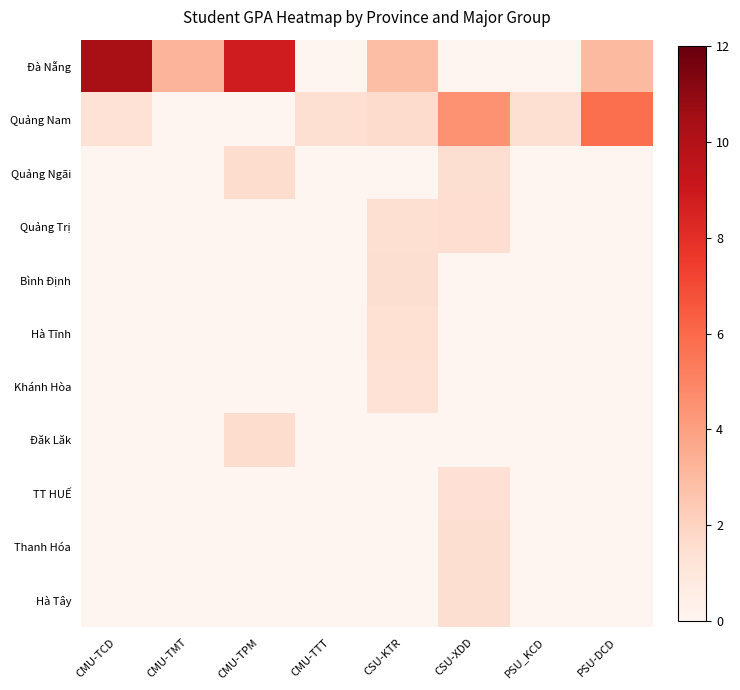

What is the difference between the highest and lowest values at CMU-TPM?

8.8